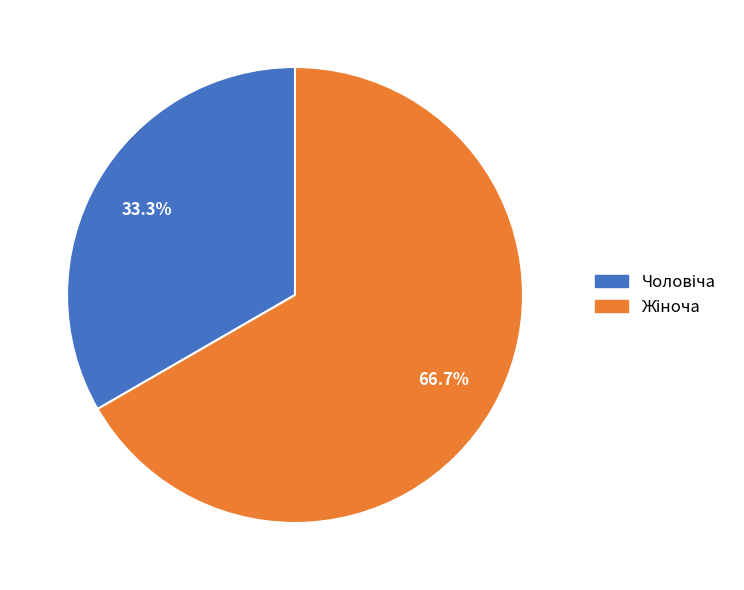

Is there a majority slice in this chart?

Yes